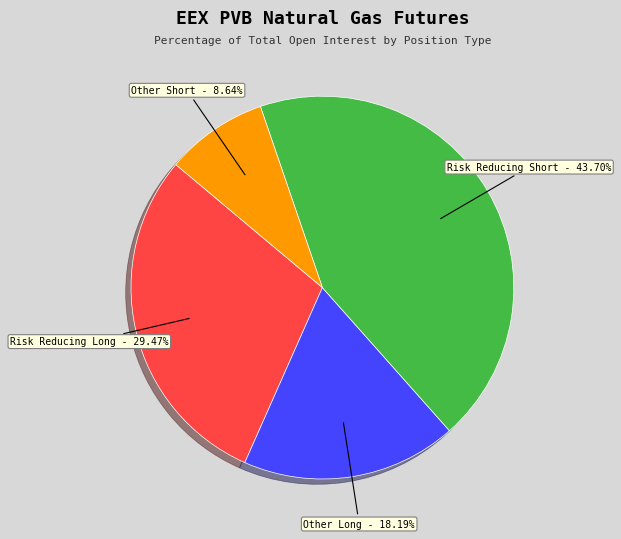

Does any single category account for the majority?

No